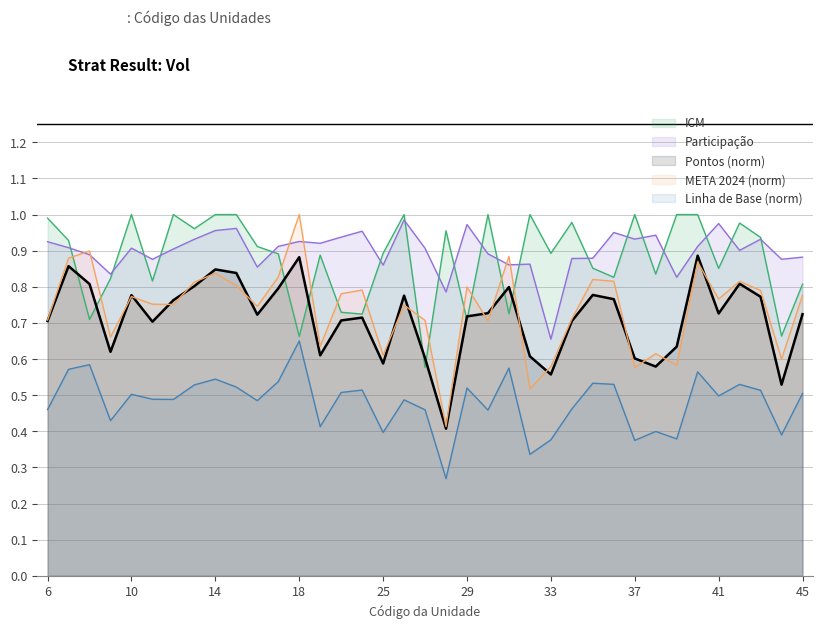

The value of Pontos at 32 is 0.9. True or false?

False